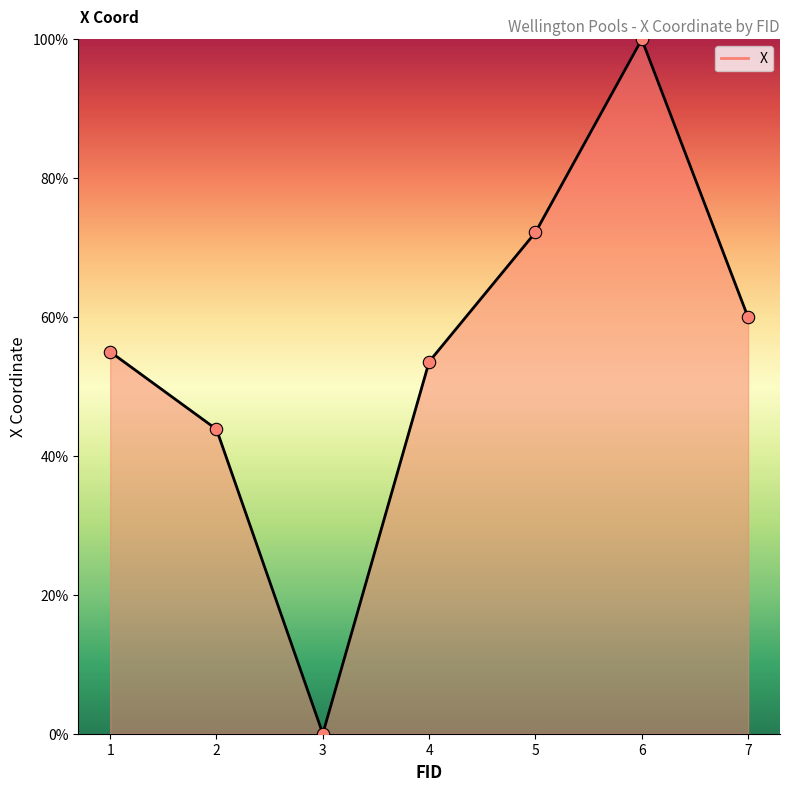

What is the change in value from 2 to 7?

+16.1